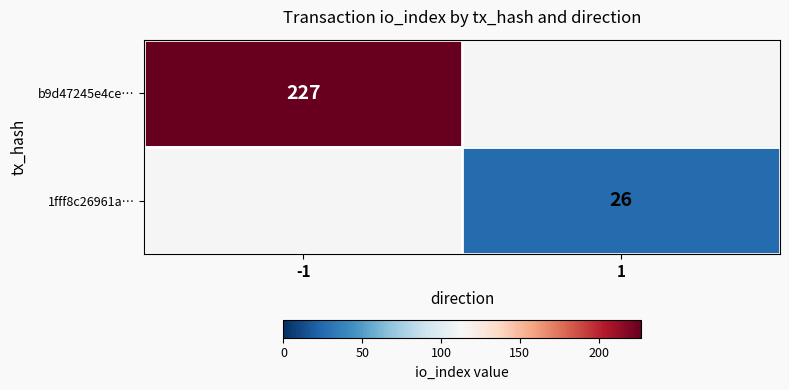

The value of b9d47245e4ce… at -1 is 48. True or false?

False